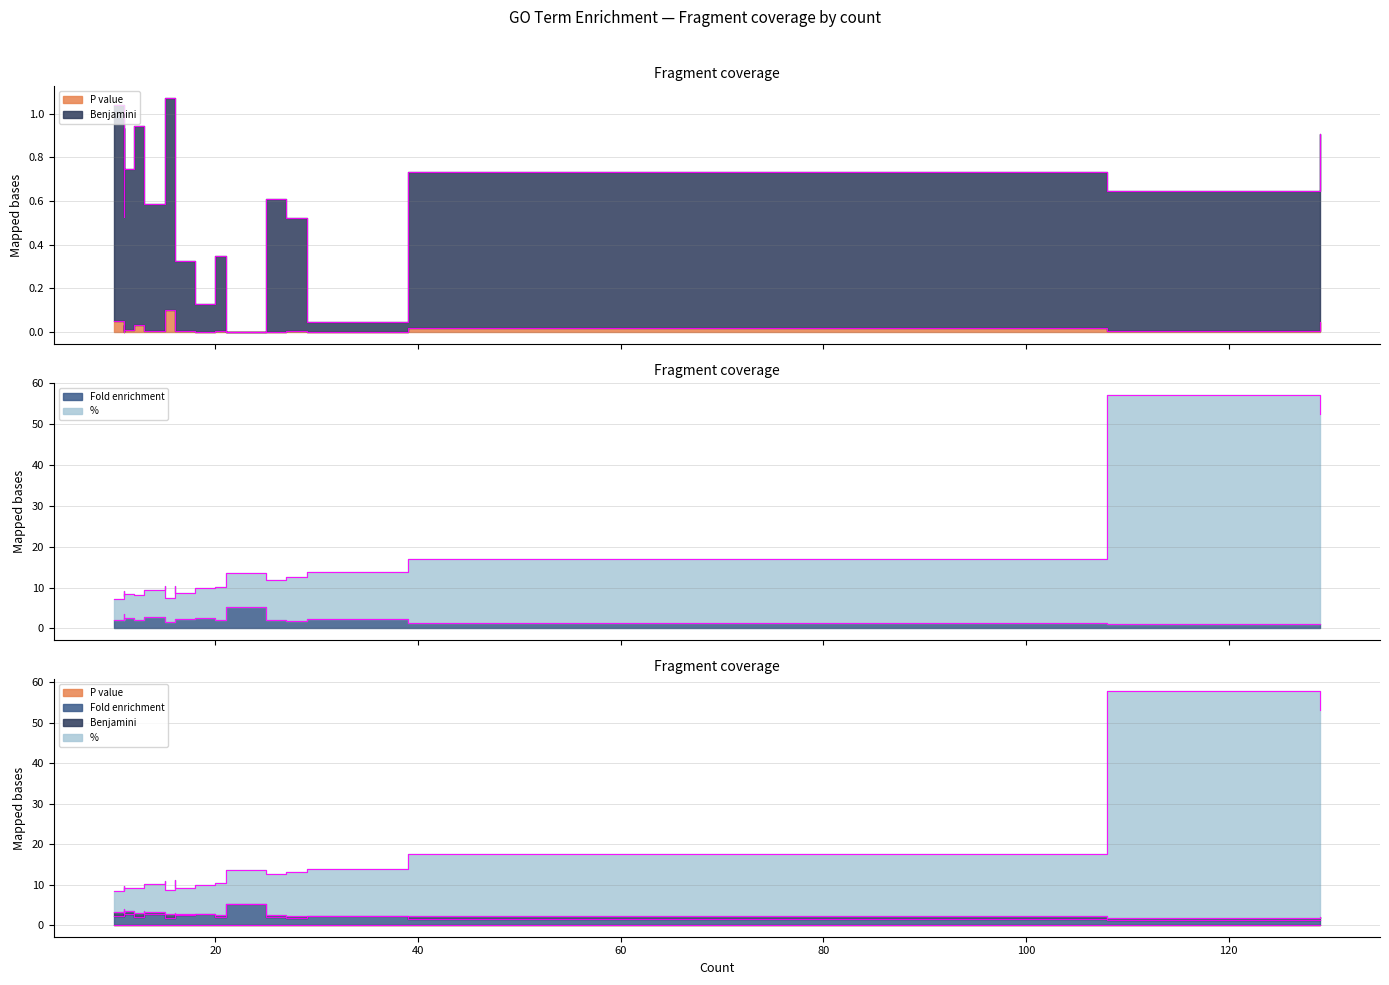

Where is P value nearest to the value 0?

21